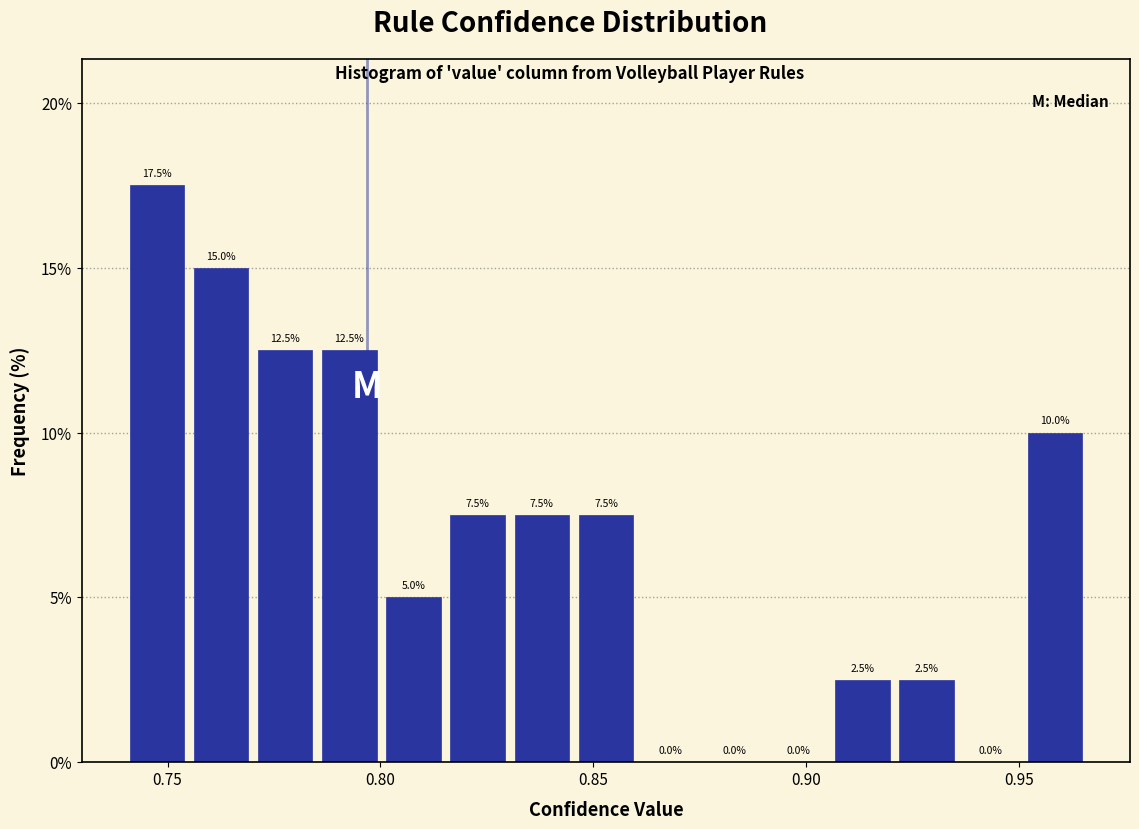

Read against the x-axis, roughly where is the centre of the tallest bar?

0.745